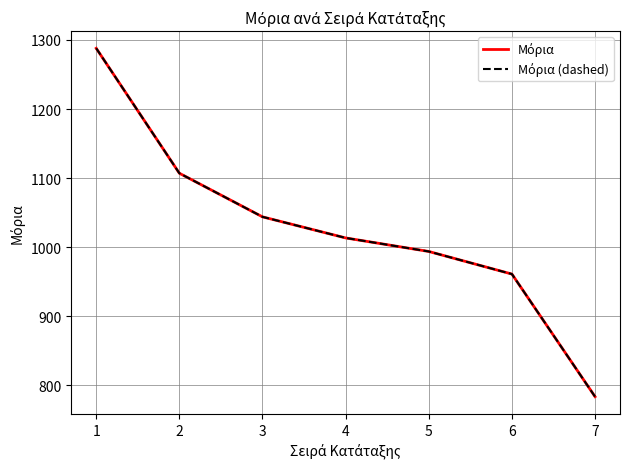

Does the chart display data point markers on the line(s)?

No